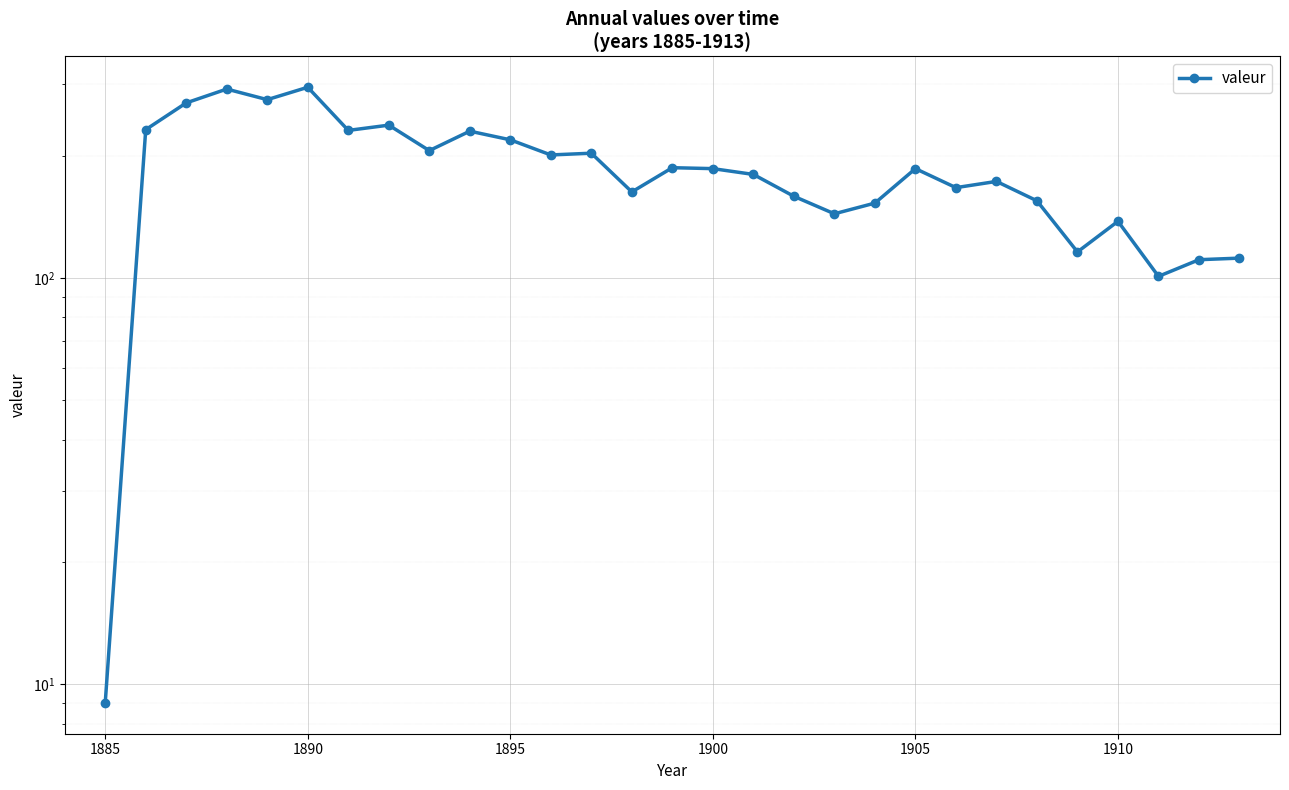

What is the value of the 23rd point from the left?

173